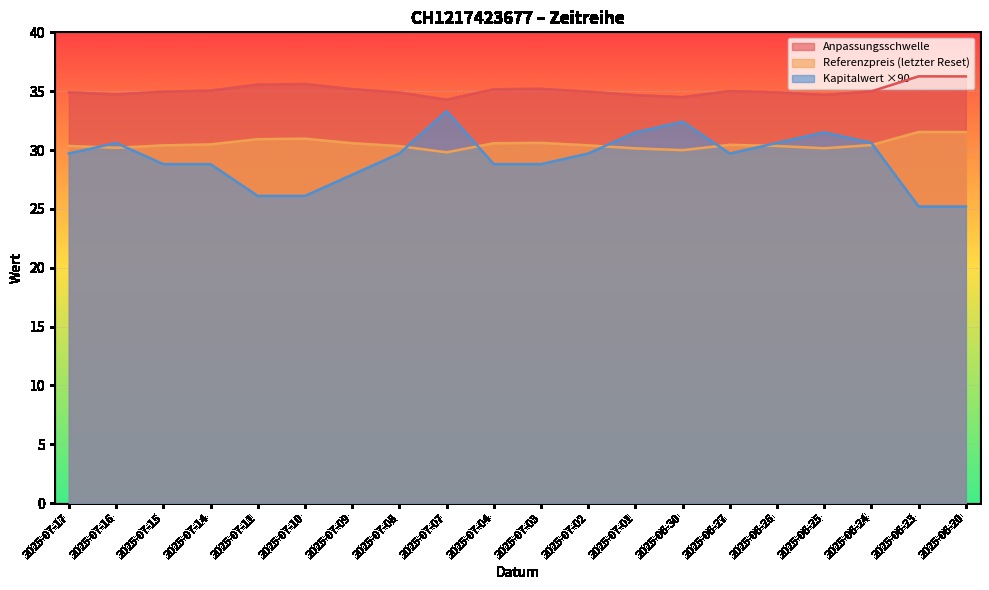

Between 2025-07-17 and 2025-07-16, which is larger?

2025-07-17